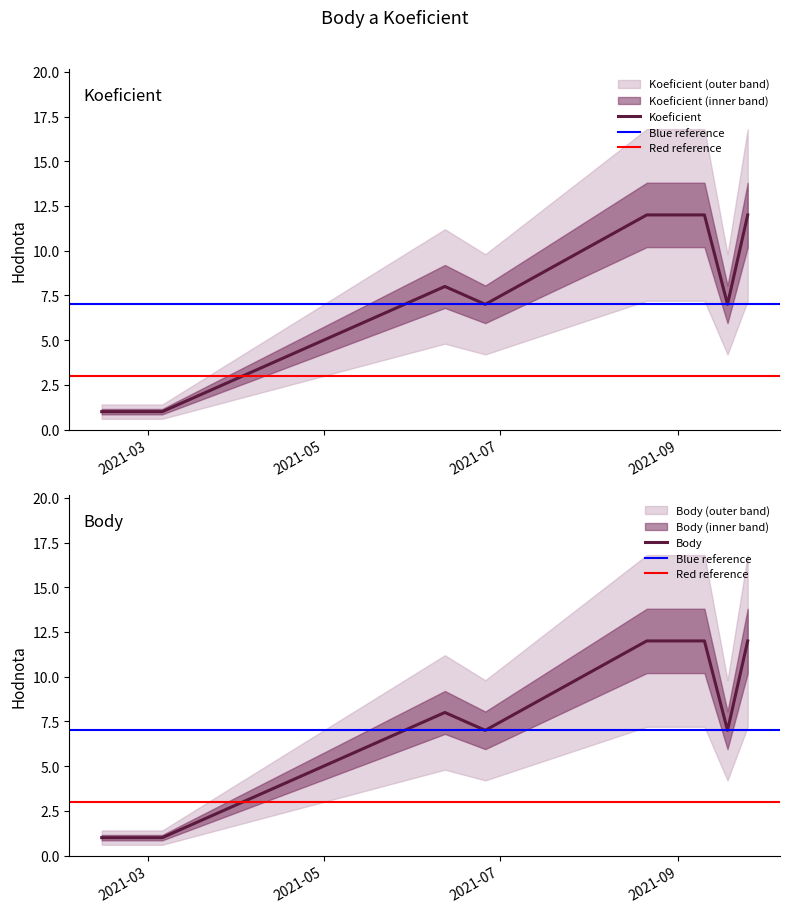

What is the label of the 3rd point from the left?

2021-06-12